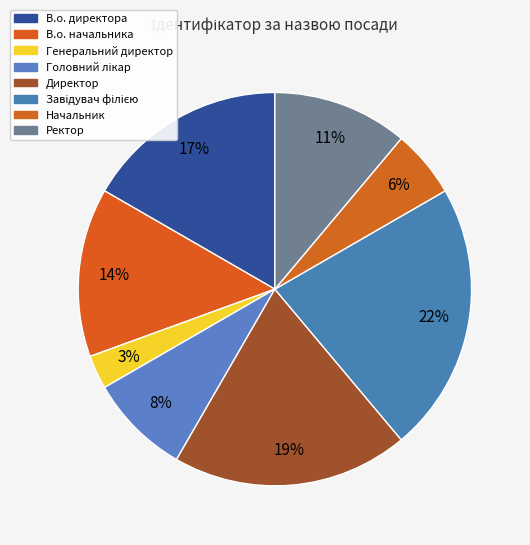

How many slices are in this pie chart?

8